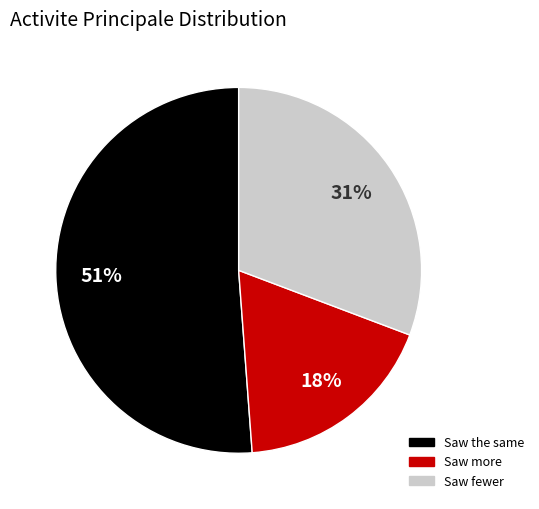

The Saw more slice represents 18% of the pie. True or false?

True